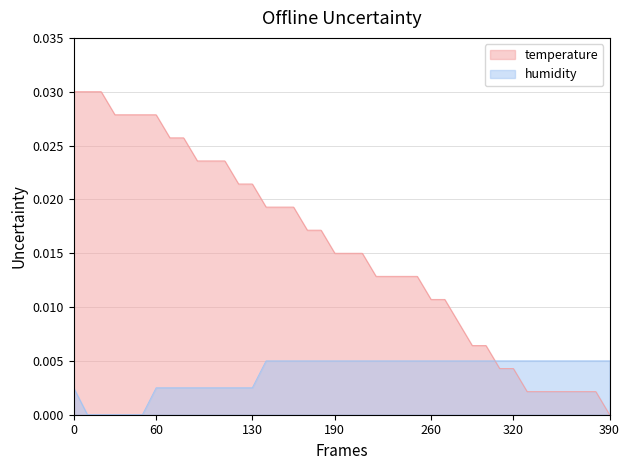

At how many categories does at least one series exceed 0?

40